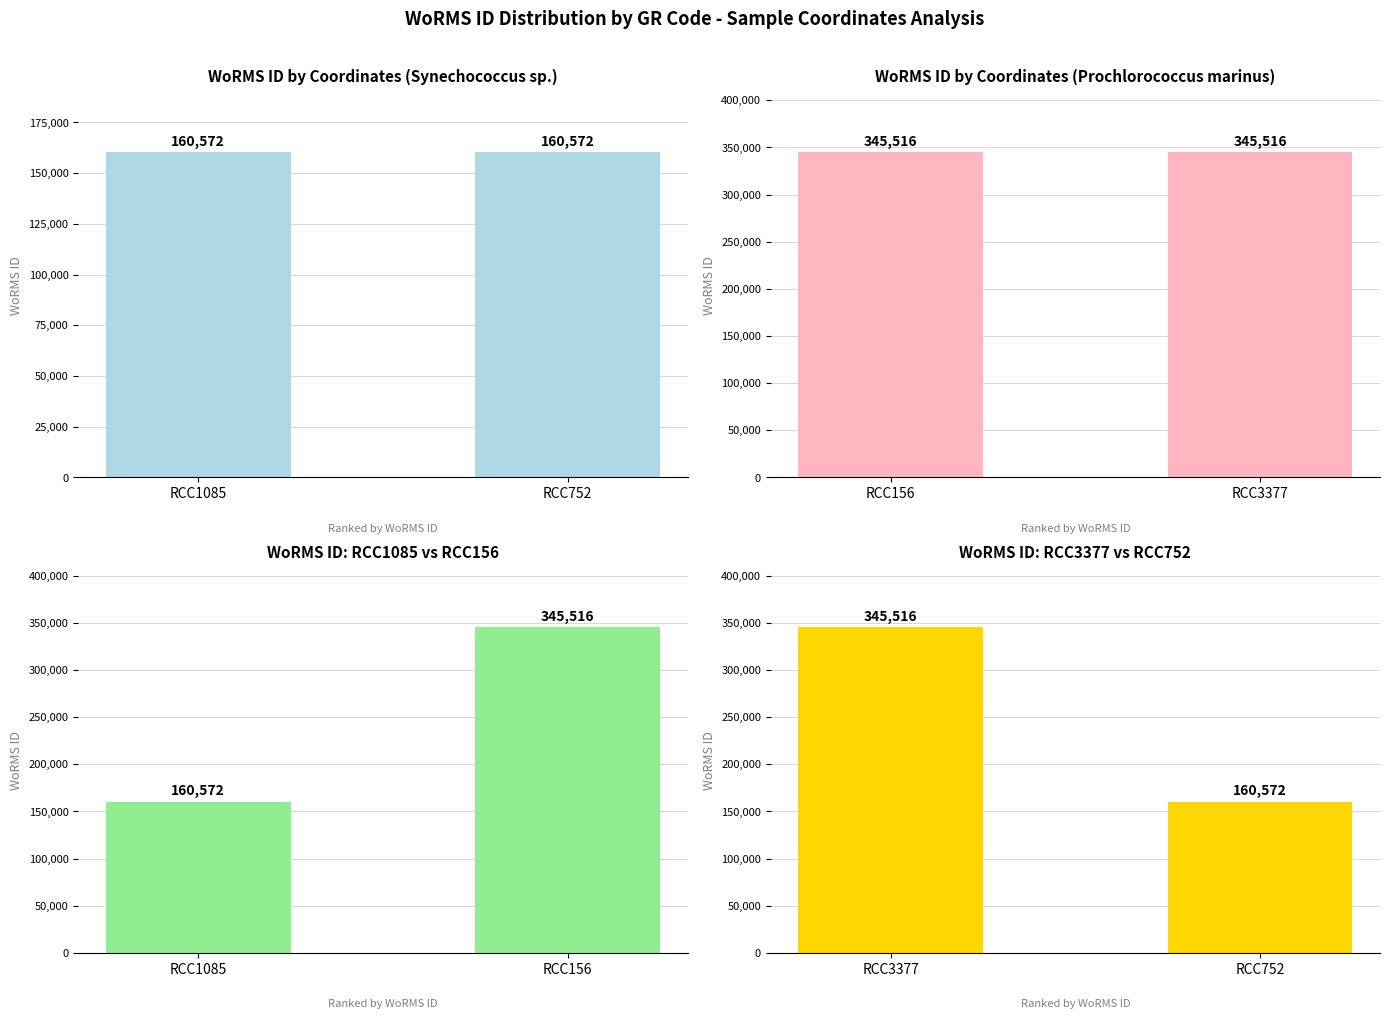

At how many categories does at least one series exceed 200735?

2